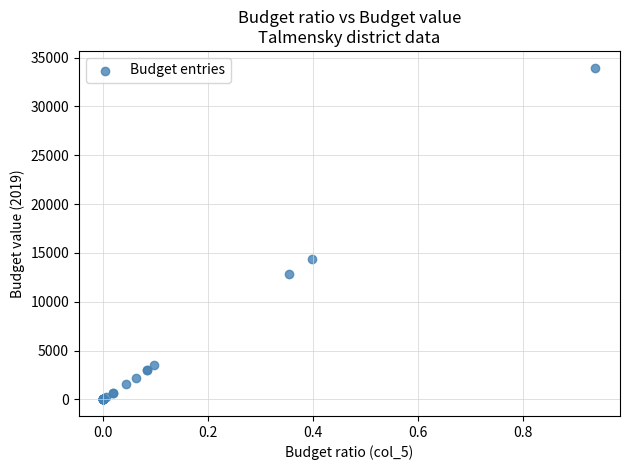

What Y value in the scatter plot is closest to 16994?

14423.3